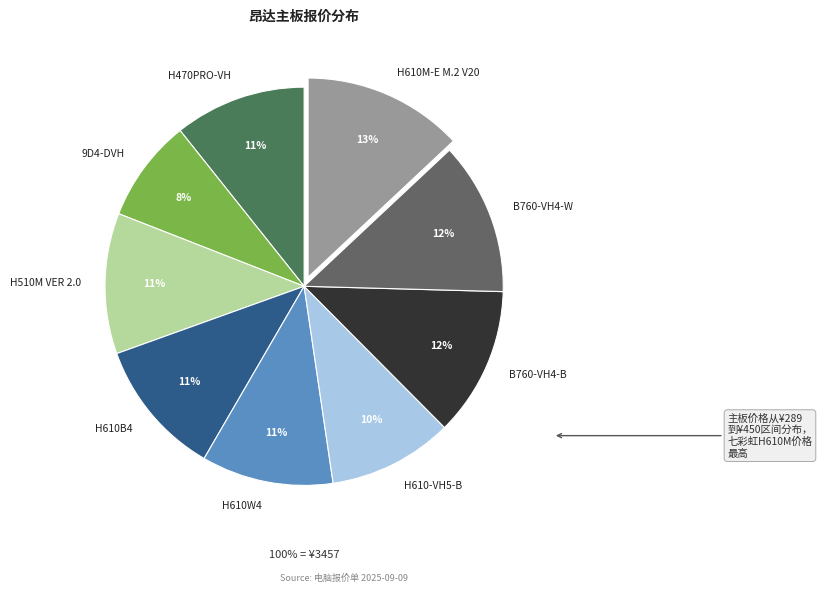

What is the change in value from H610W4 to H610-VH5-B?

-20